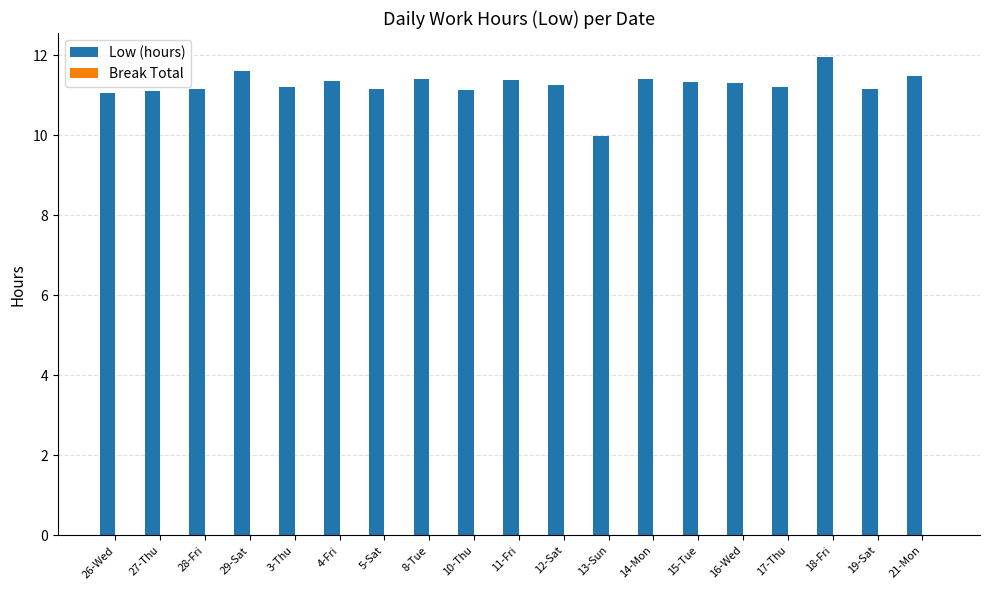

What is the approximate value at 27-Thu?

11.1